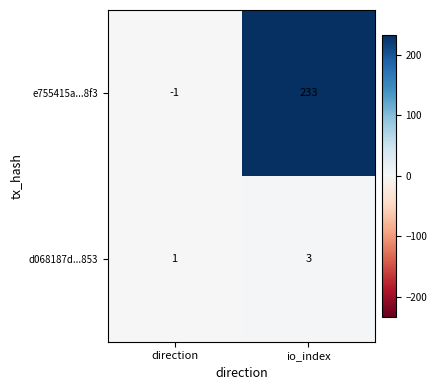

Where is e755415a...8f3 nearest to the value 116?

direction